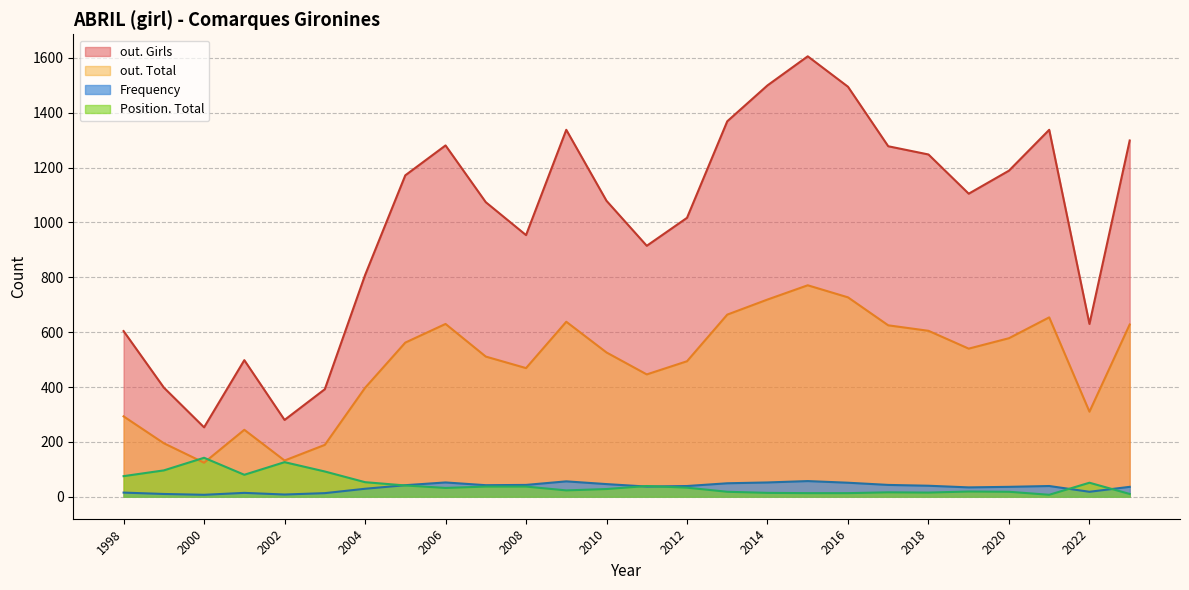

Between 2014 and 2020, which is larger?

2014